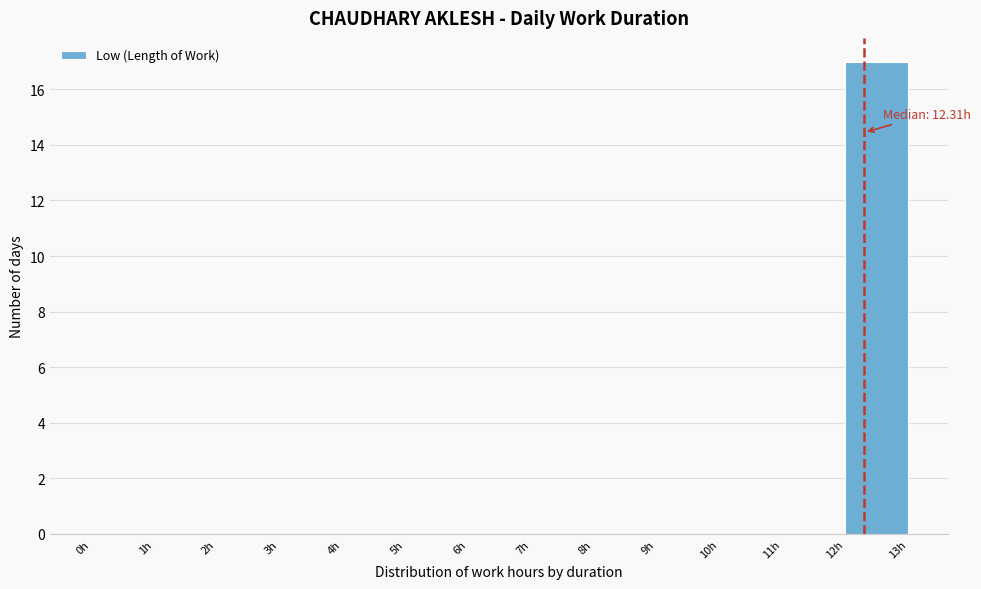

Over which range of the x-axis is the bar tallest?

12 to 13